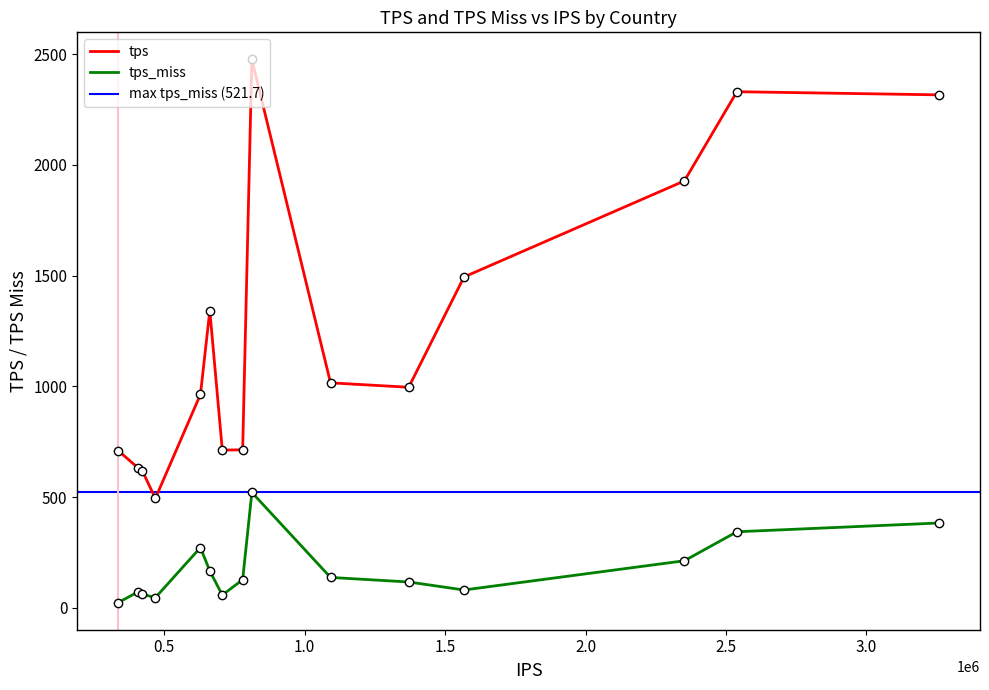

True or false: tps_miss and tps cross at least once.

False